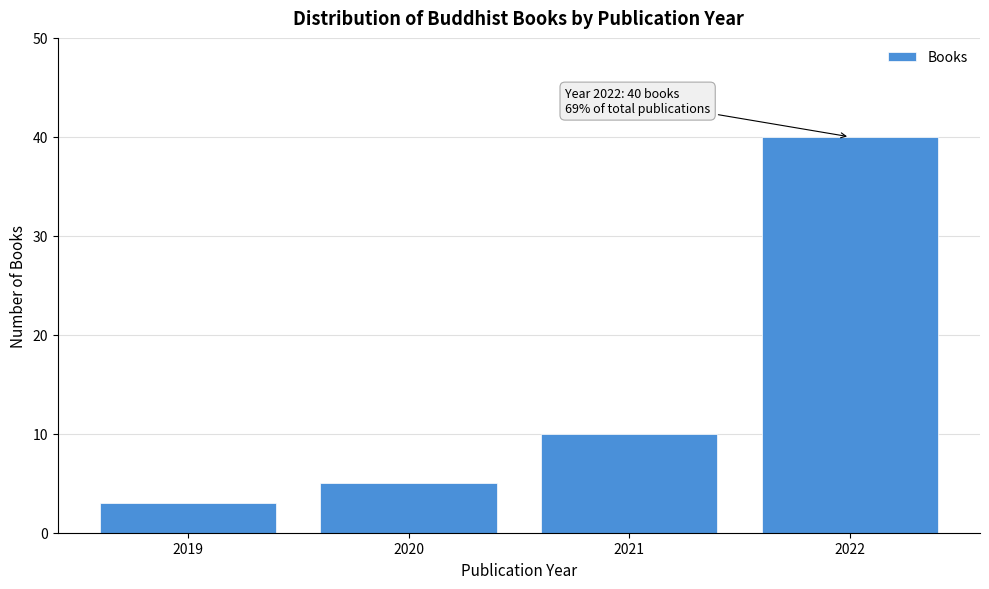

Reading right to left, list all the values displayed in this chart.

2022=40	2021=10	2020=5	2019=3